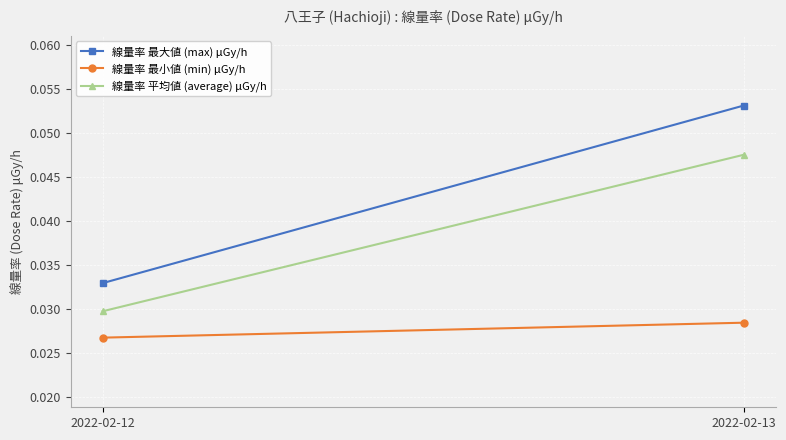

The value of 線量率 最小値 (min) μGy/h at 2022-02-12 is 0.0. True or false?

False